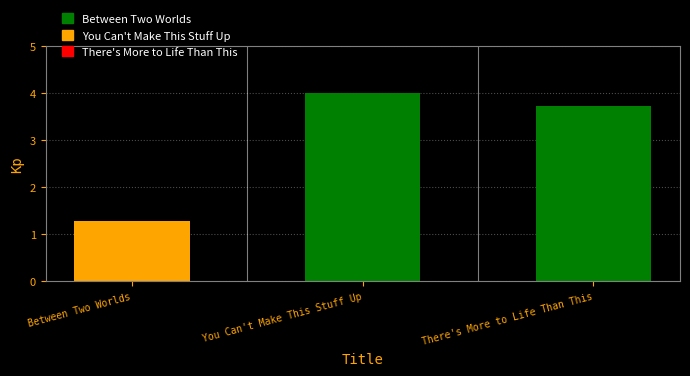

The chart shows a value of 6.1 at There's More to Life Than This. True or false?

False